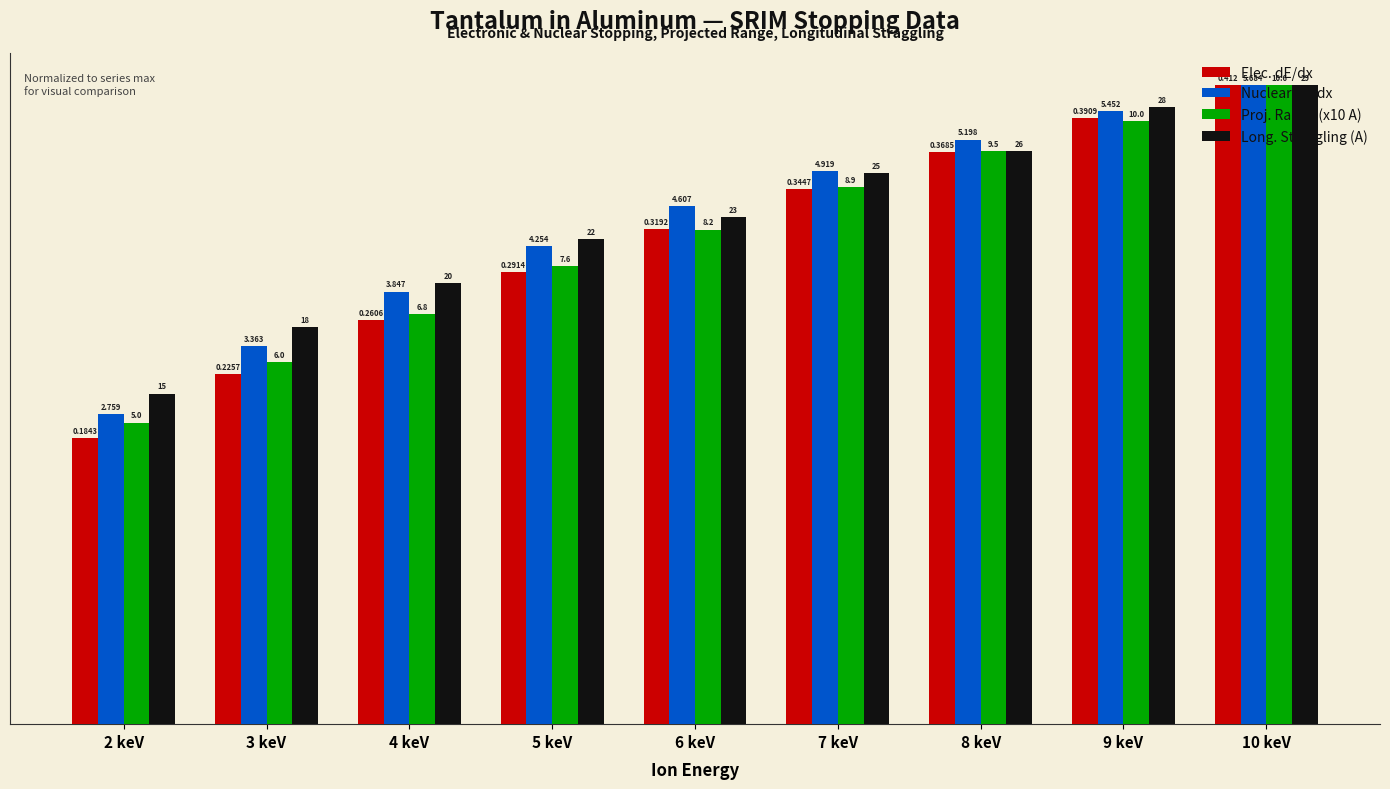

What are all the series names shown in the legend?

Elec. dE/dx, Nuclear dE/dx, Proj. Range (x10 A), Long. Straggling (A)